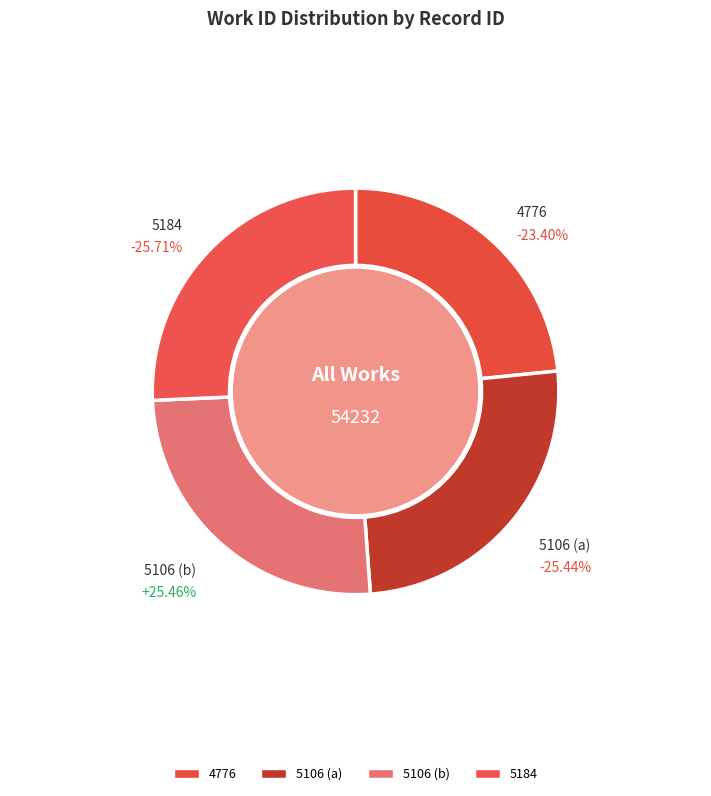

To the nearest percent, what is the combined percentage of 5106 (b) and 5184?

51%